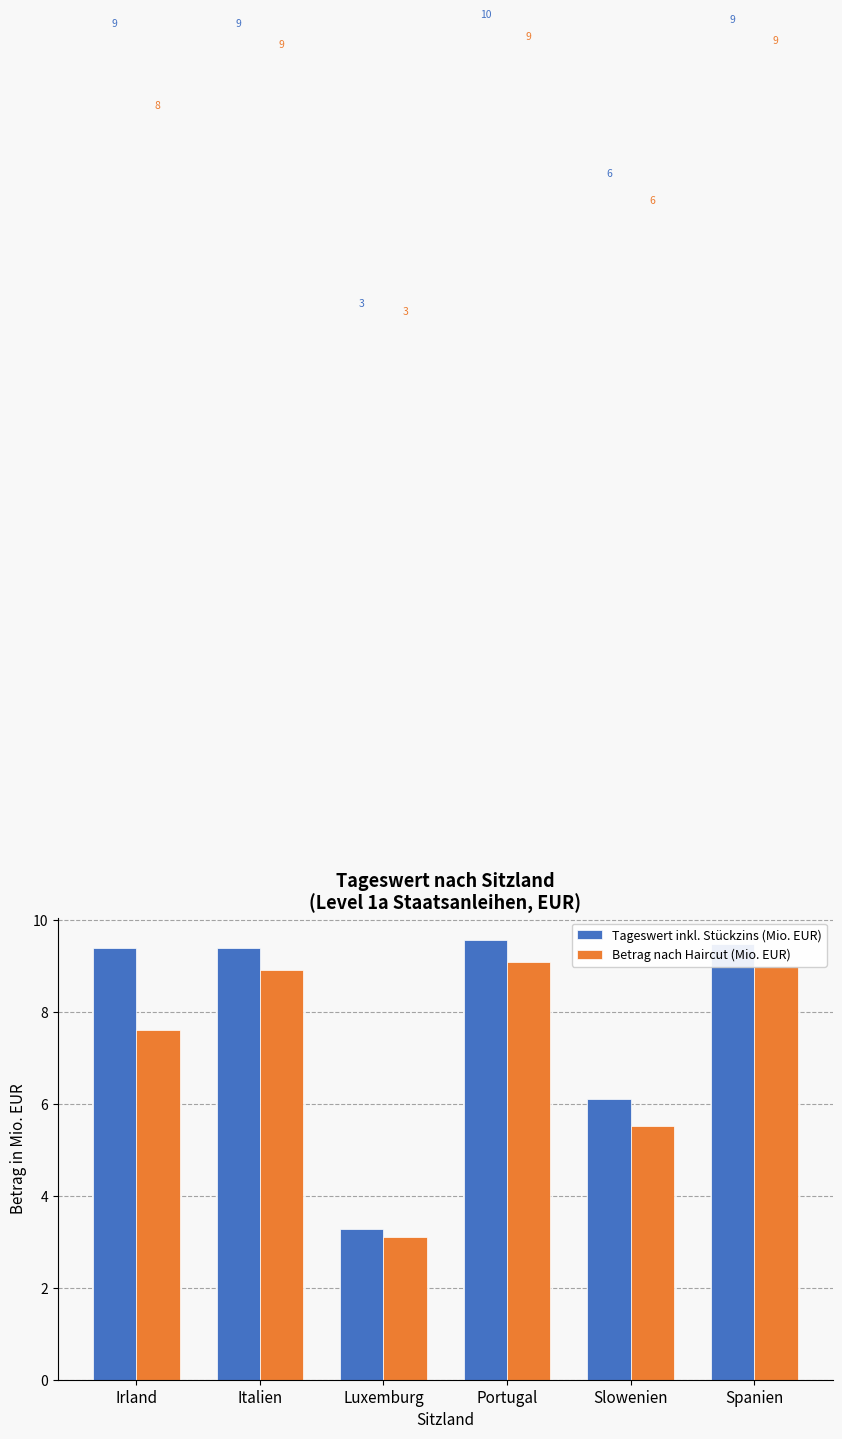

At which category is the sum across all series the highest?

Portugal